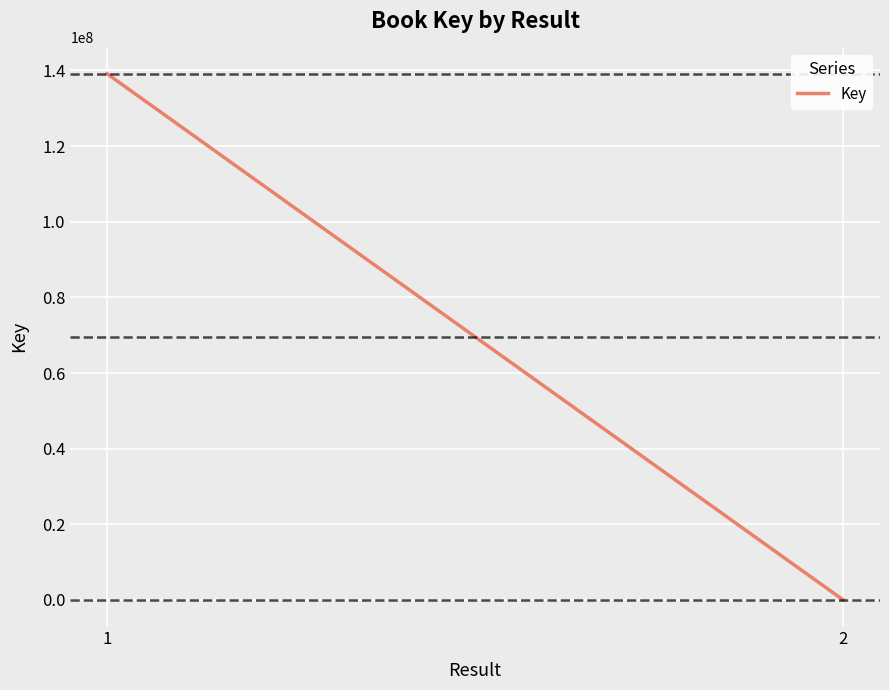

What is the sum of the values at 2 and 1?

139144328